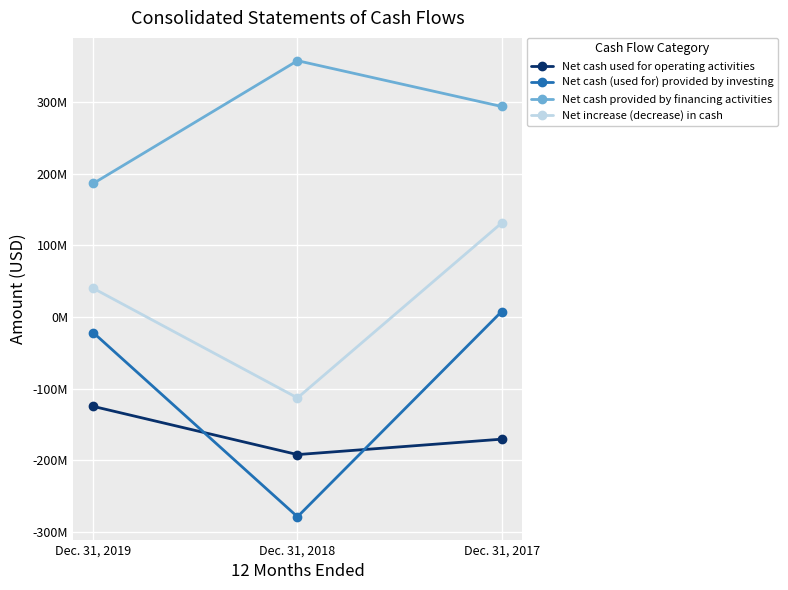

Is this an area chart (filled region under the line)?

No